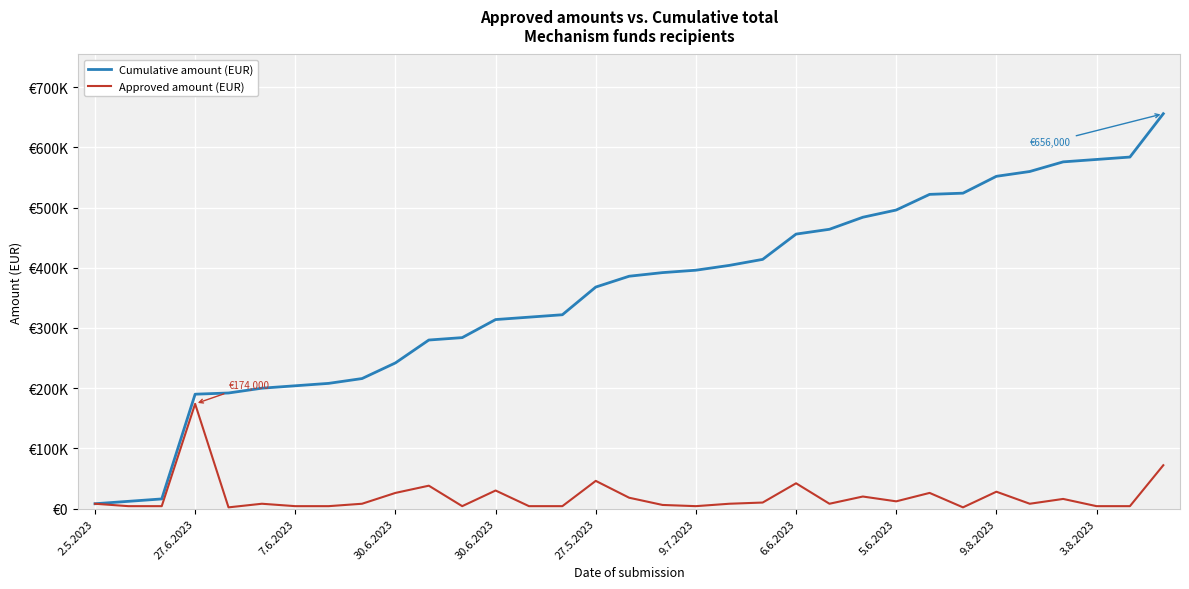

Which series has the largest range (max minus min)?

Cumulative amount (EUR)